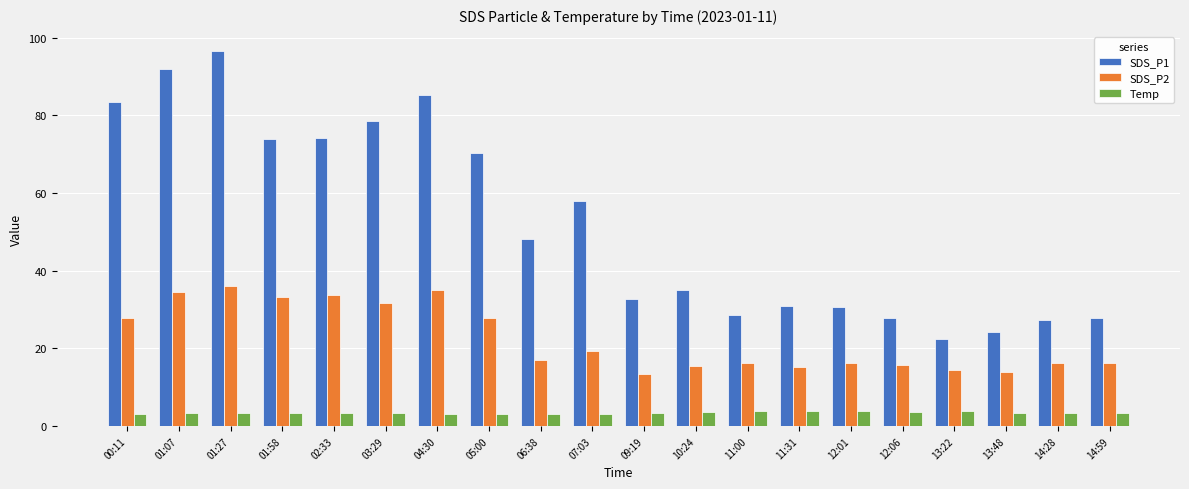

Rank the series by their average value, from highest to lowest.

SDS_P1, SDS_P2, Temp